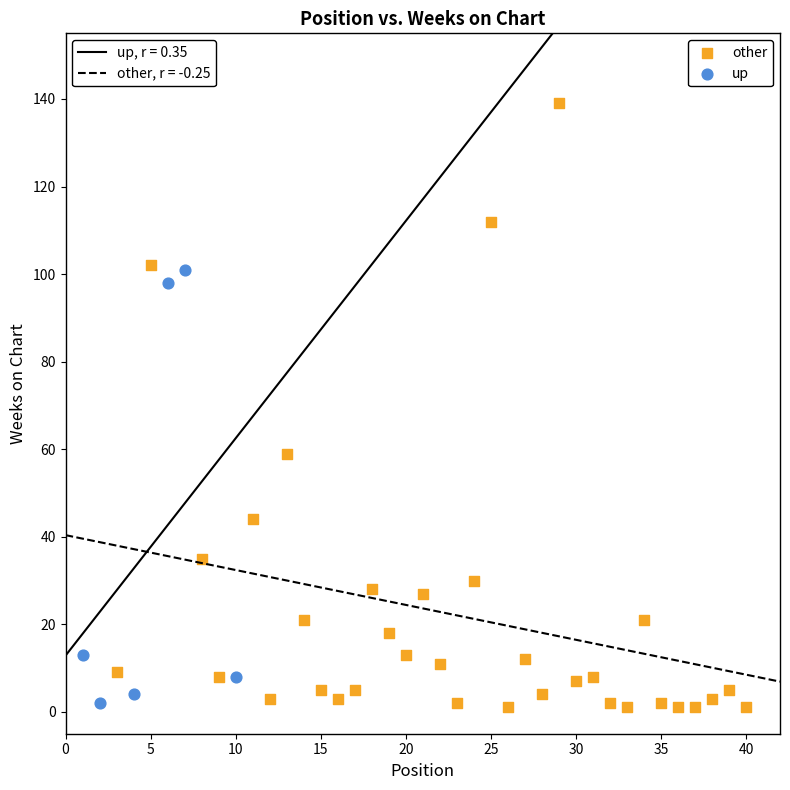

Which series has the widest spread of Y values?

other